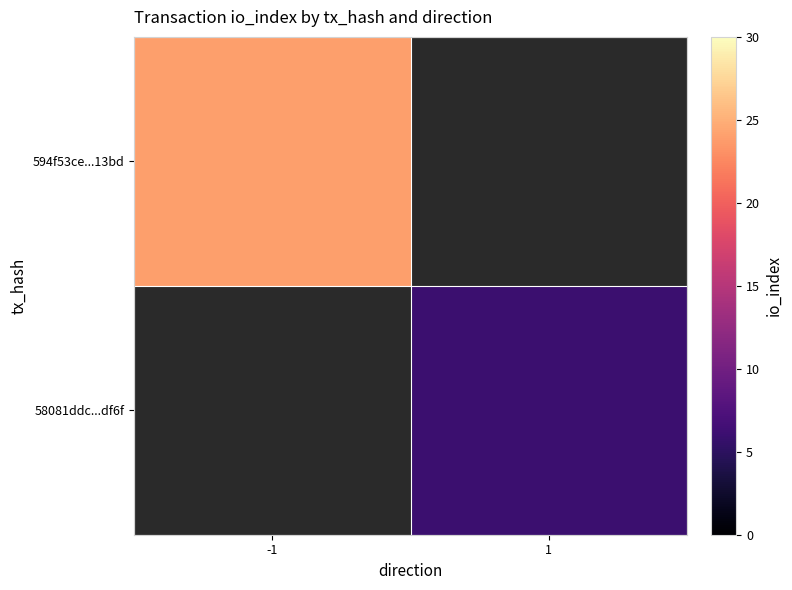

What is the smallest value displayed?

6.0